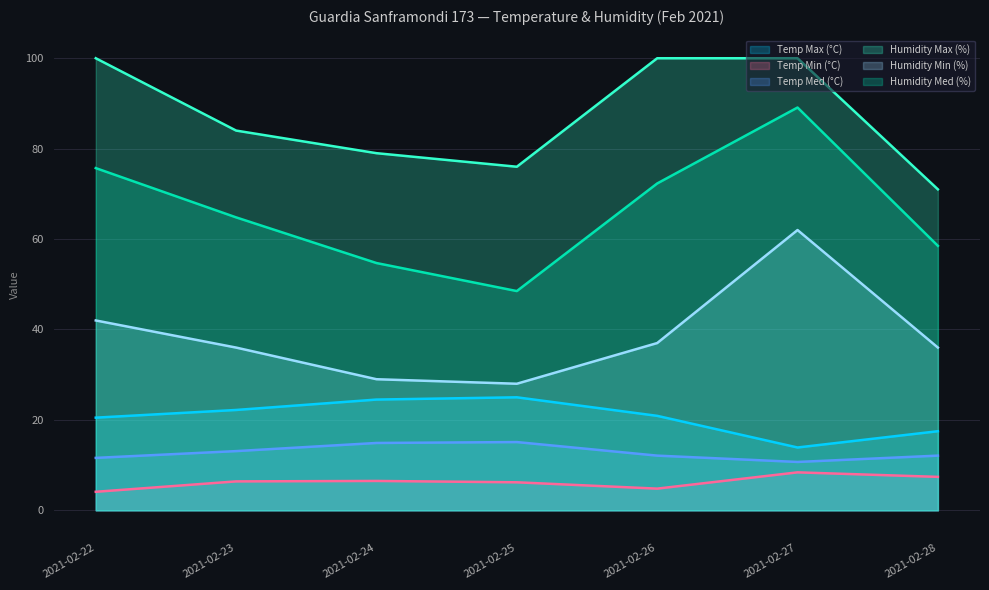

How many values in the Temp Max (°C) series are below 20?

2